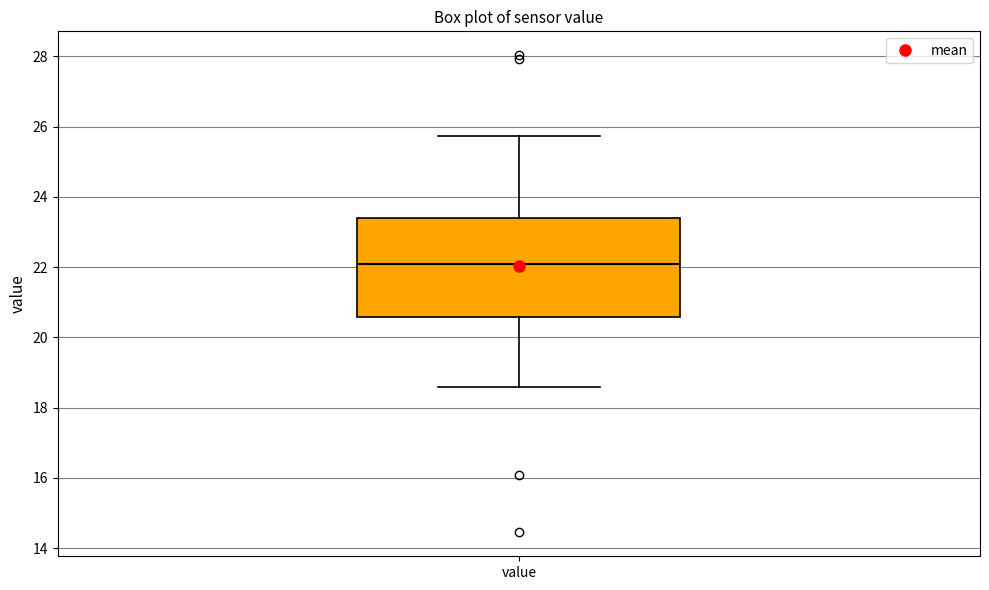

Where does the median line of the box for value sit on the y-axis? The values are not printed on the chart, so give them approximately, as read against the axis.

22.2